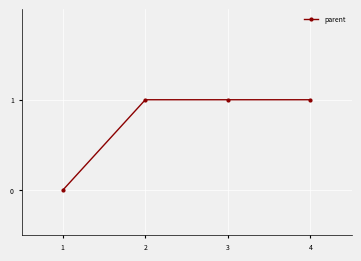

What is the sum of all values?

3